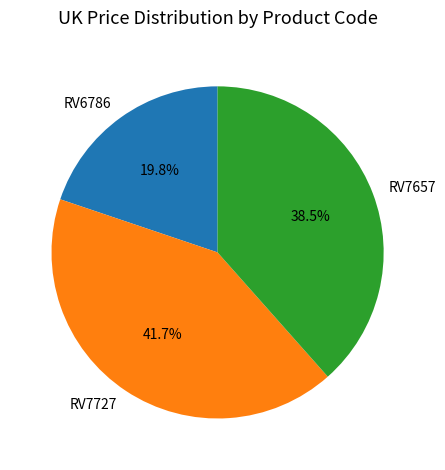

Does any single category account for the majority?

No